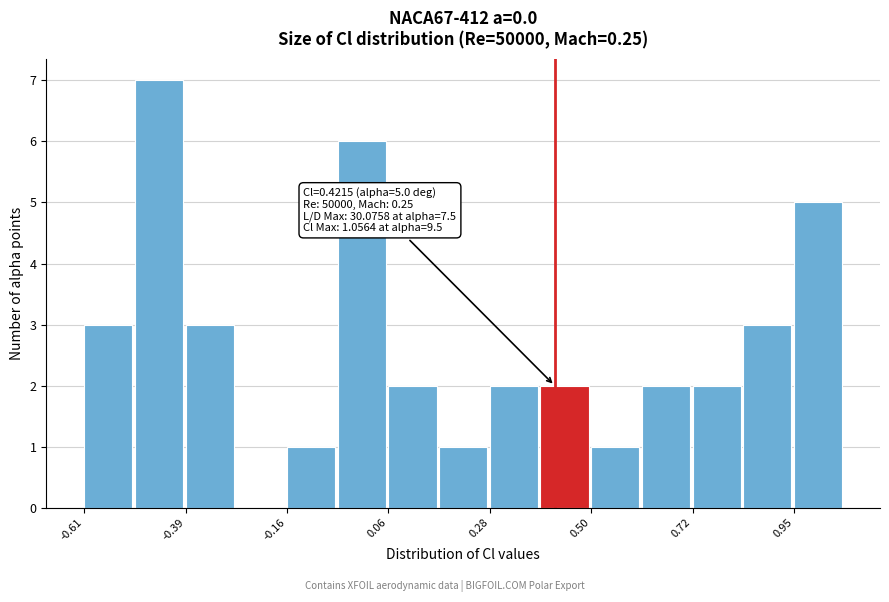

Around what value on the x-axis is the tallest bar? Give the approximate position of its centre, as read against the axis.

-0.45